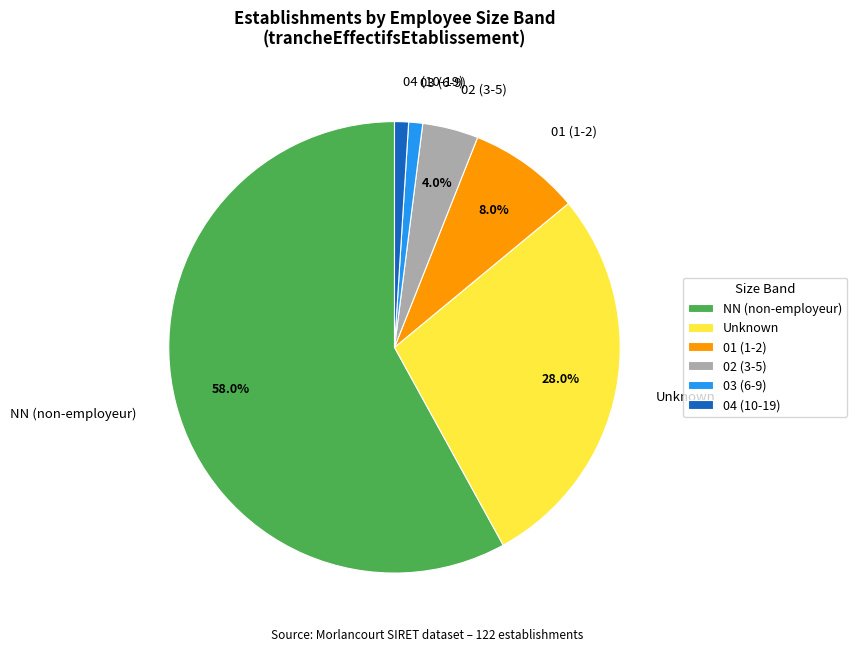

Approximately how many times larger is the value at Unknown compared to 02 (3-5)?

7.0